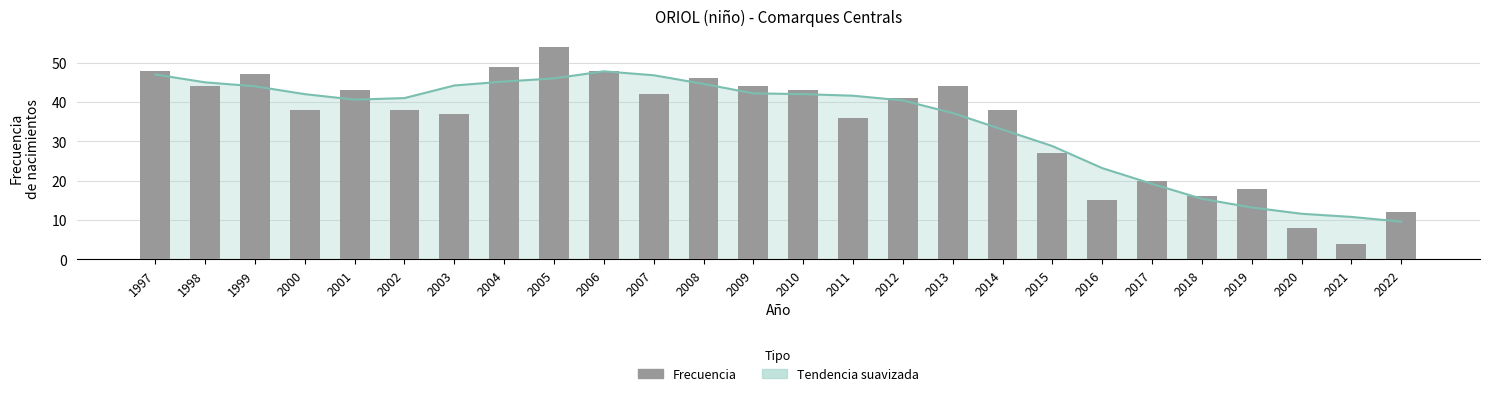

At which category does the chart reach its minimum across all series?

2021